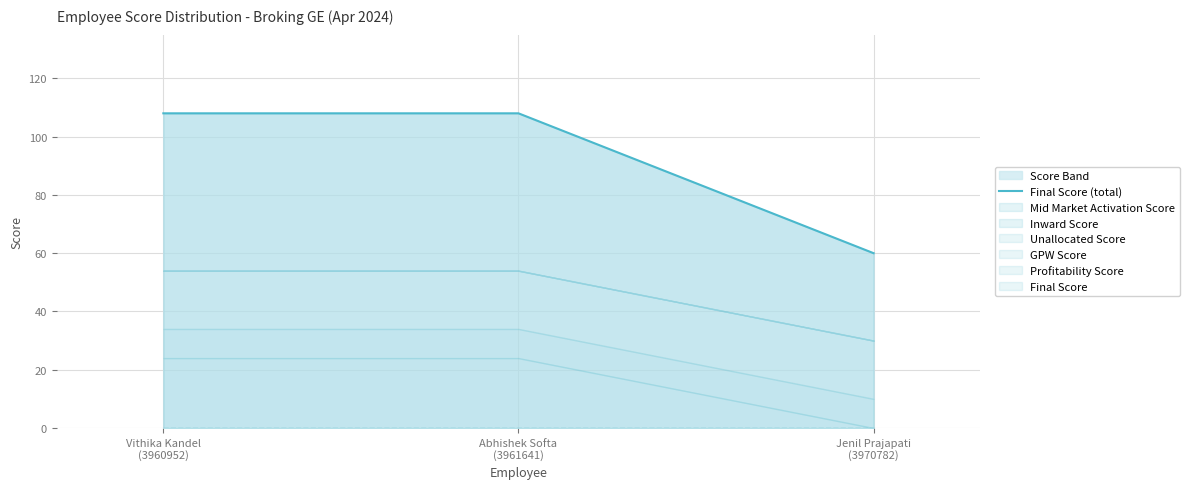

How many lines are shown in the chart?

1